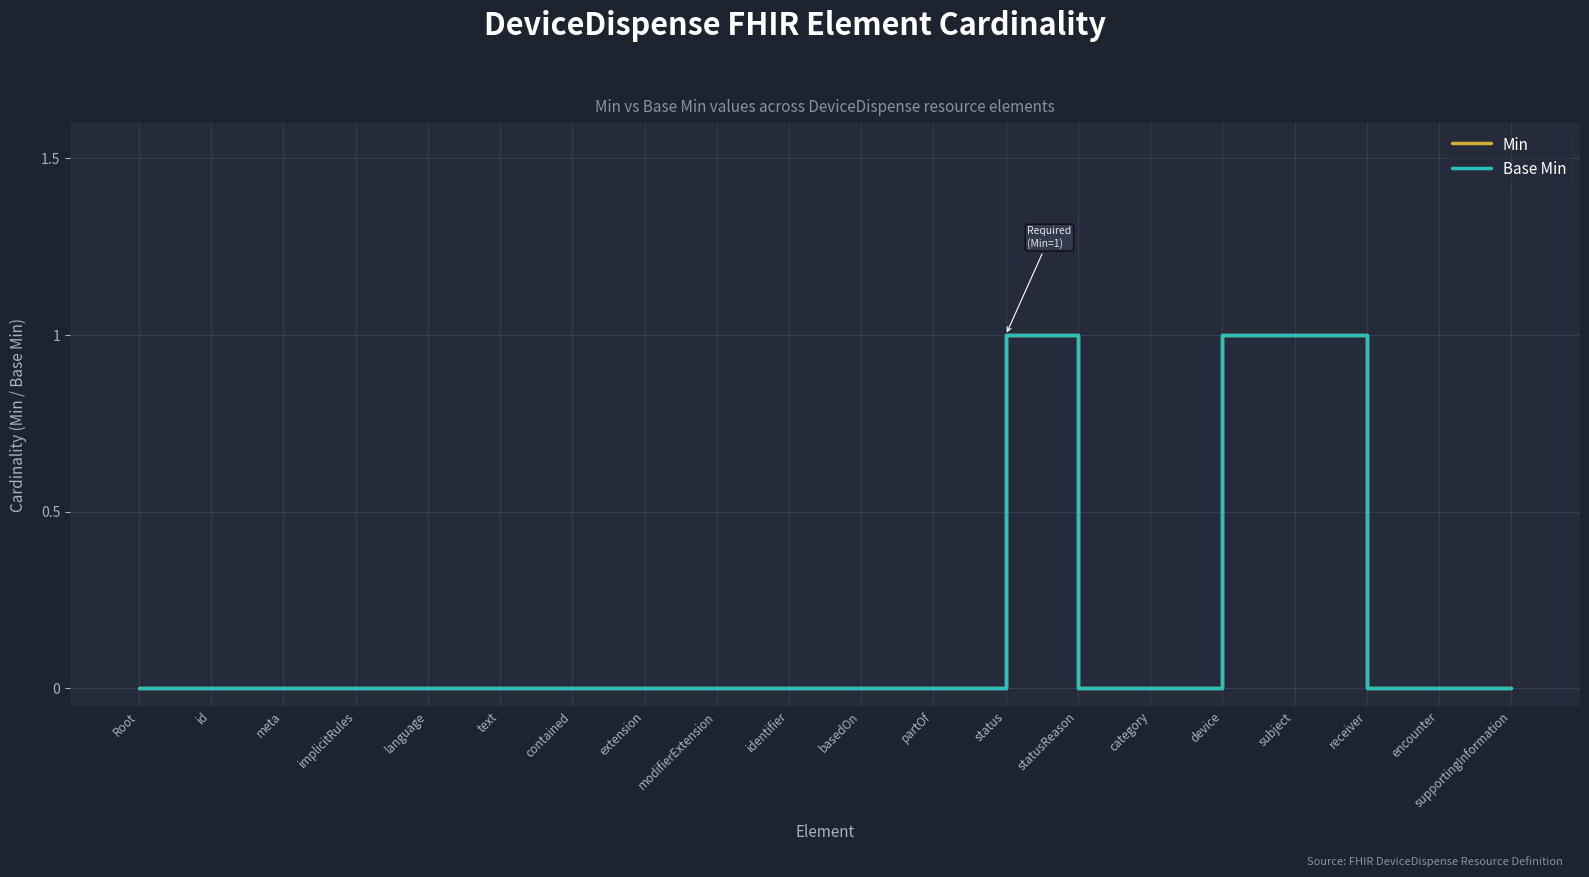

True or false: Base Min has more than 2 interior local peaks.

False